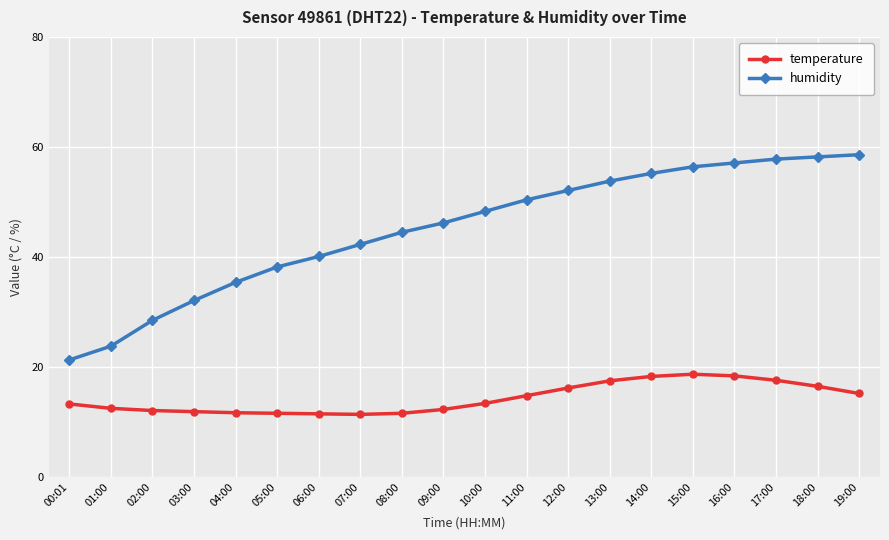

True or false: humidity and temperature cross at least once.

False